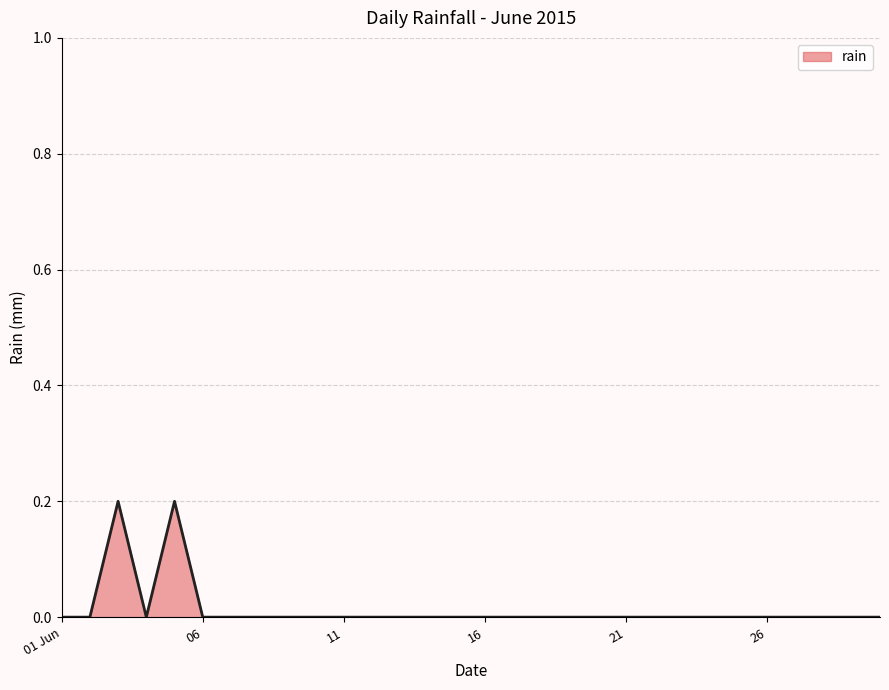

How many categories are shown in the chart?

30